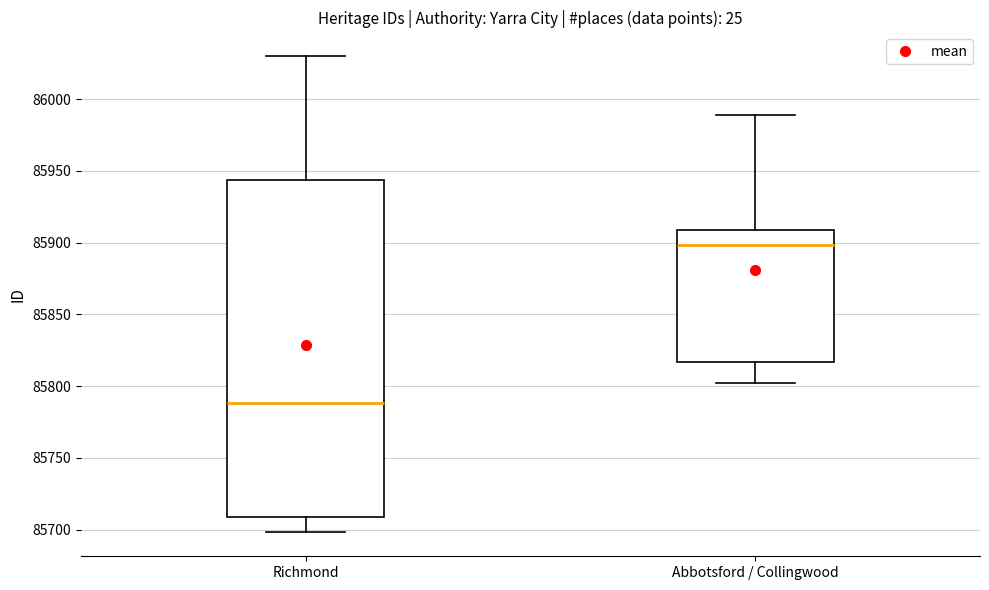

Where does the lower whisker of the box for Richmond end on the y-axis? The values are not printed on the chart, so give them approximately, as read against the axis.

85700